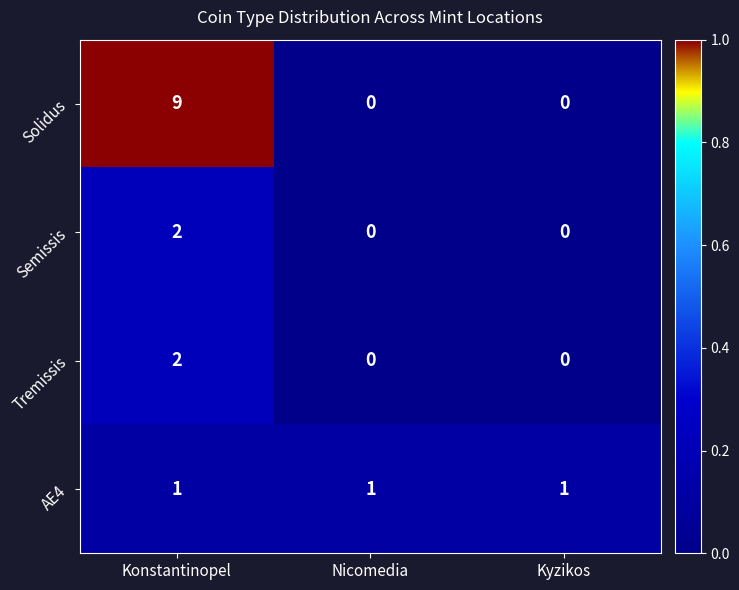

Which series changed the most between Konstantinopel and Nicomedia?

Solidus